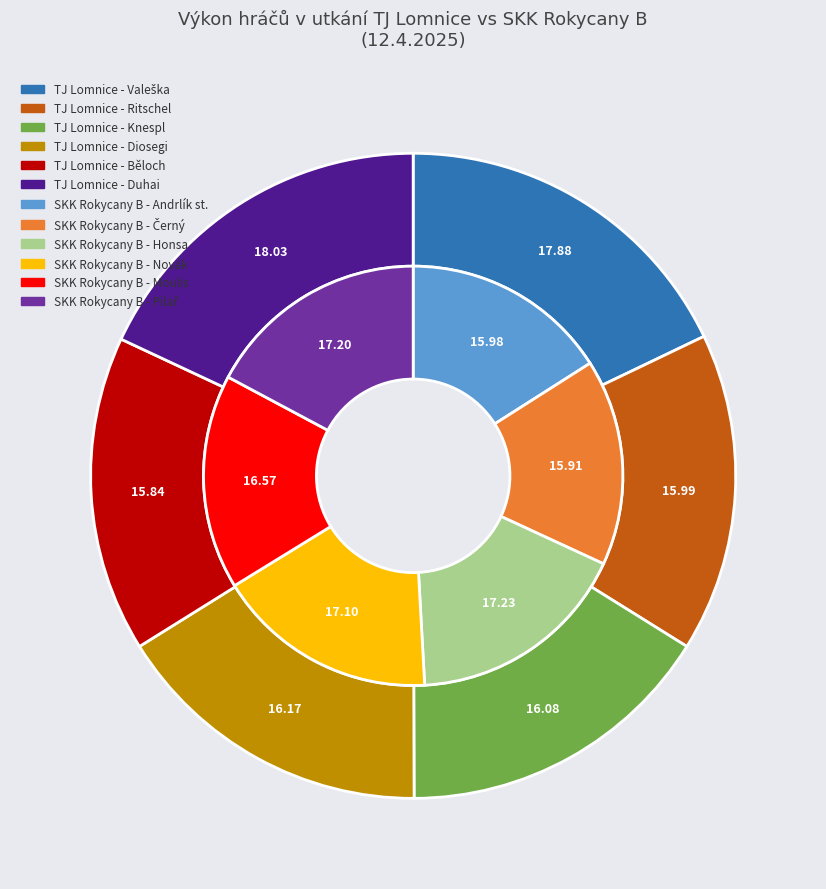

Rank the categories by value from lowest to highest.

Běloch, Ritschel, Knespl, Diosegi, Valeška, Duhai